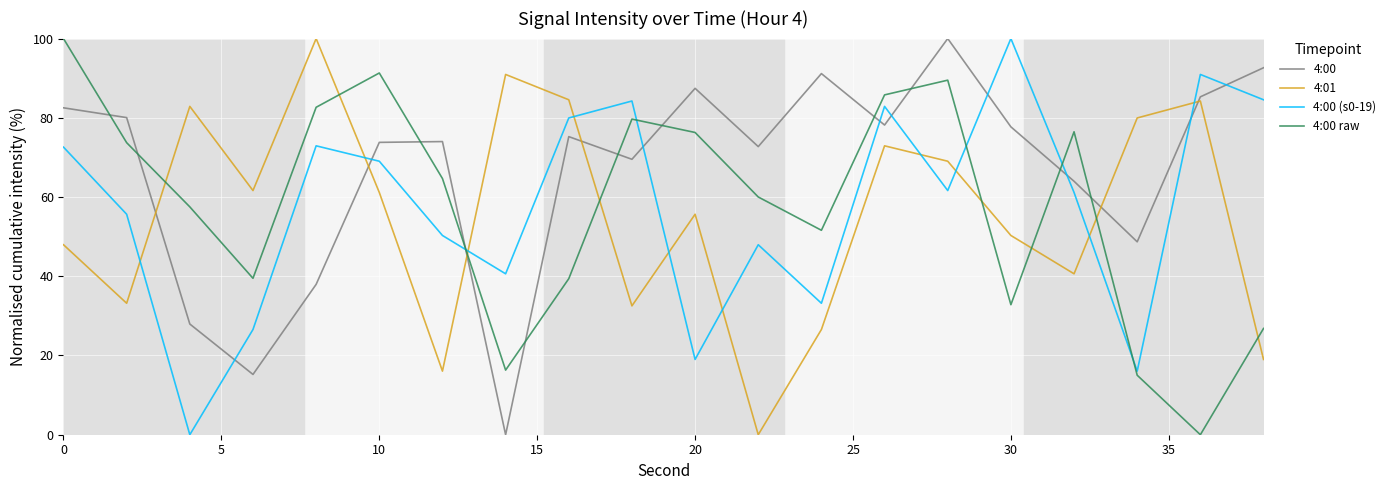

True or false: 4:00 (s0-19) and 4:00 raw cross at least once.

True